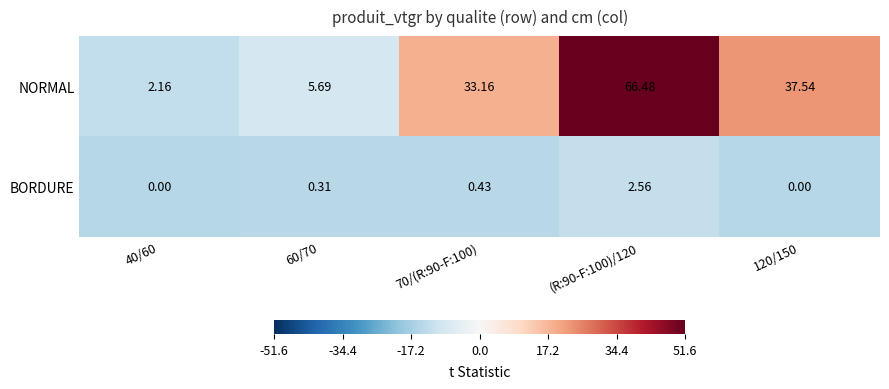

Which series has the largest range (max minus min)?

NORMAL